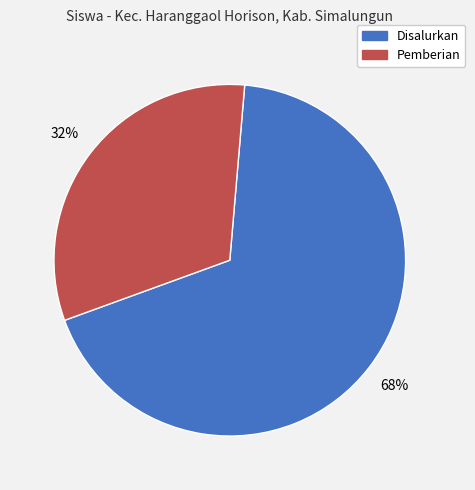

To the nearest percent, what is the average slice percentage?

50%